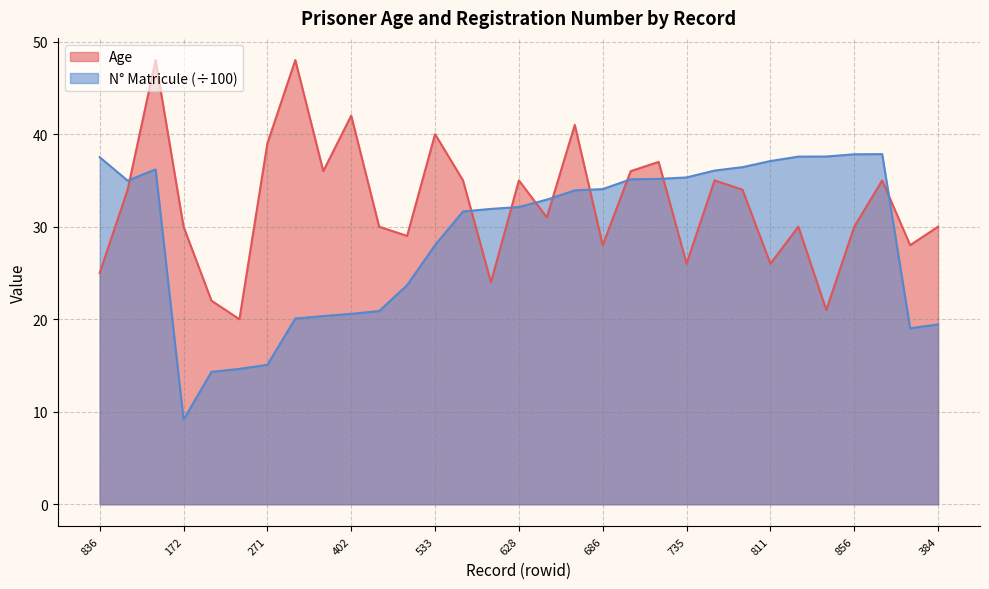

The value of N_Matricule_scaled at 857 is 37.8. True or false?

True